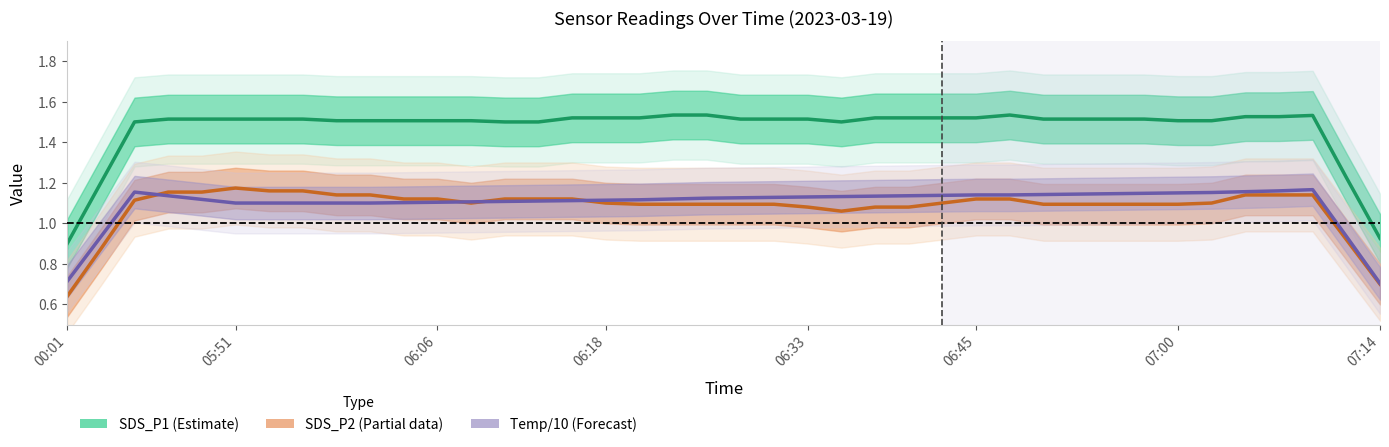

True or false: SDS_P2 (Partial) has a value of 1.8 at 05:51.

False